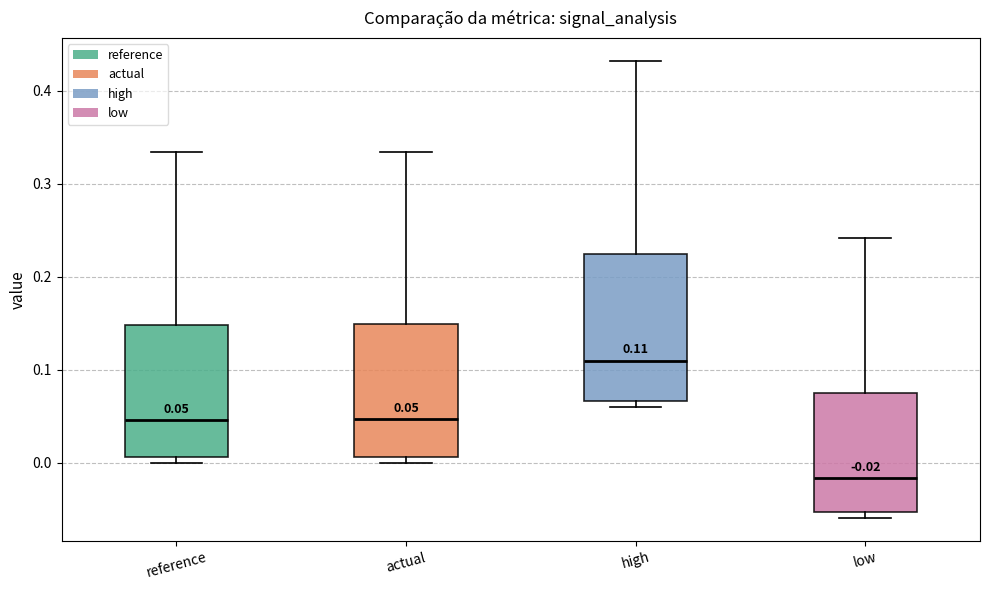

Which box is the tallest, from its lower edge to its upper edge?

high